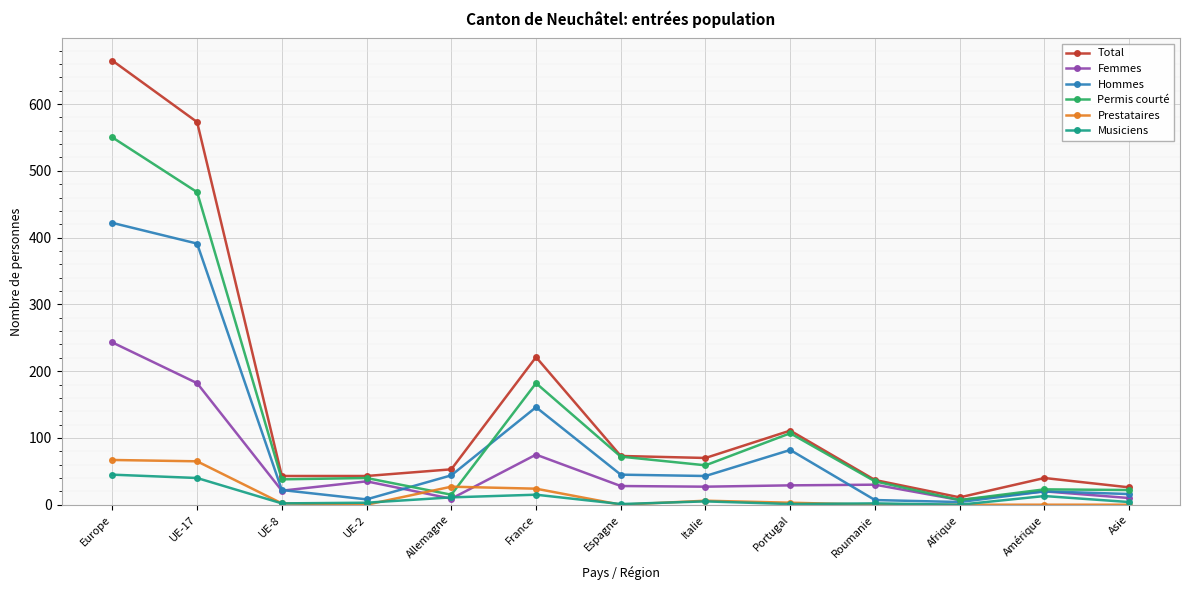

Which category has the highest value across all series?

Europe